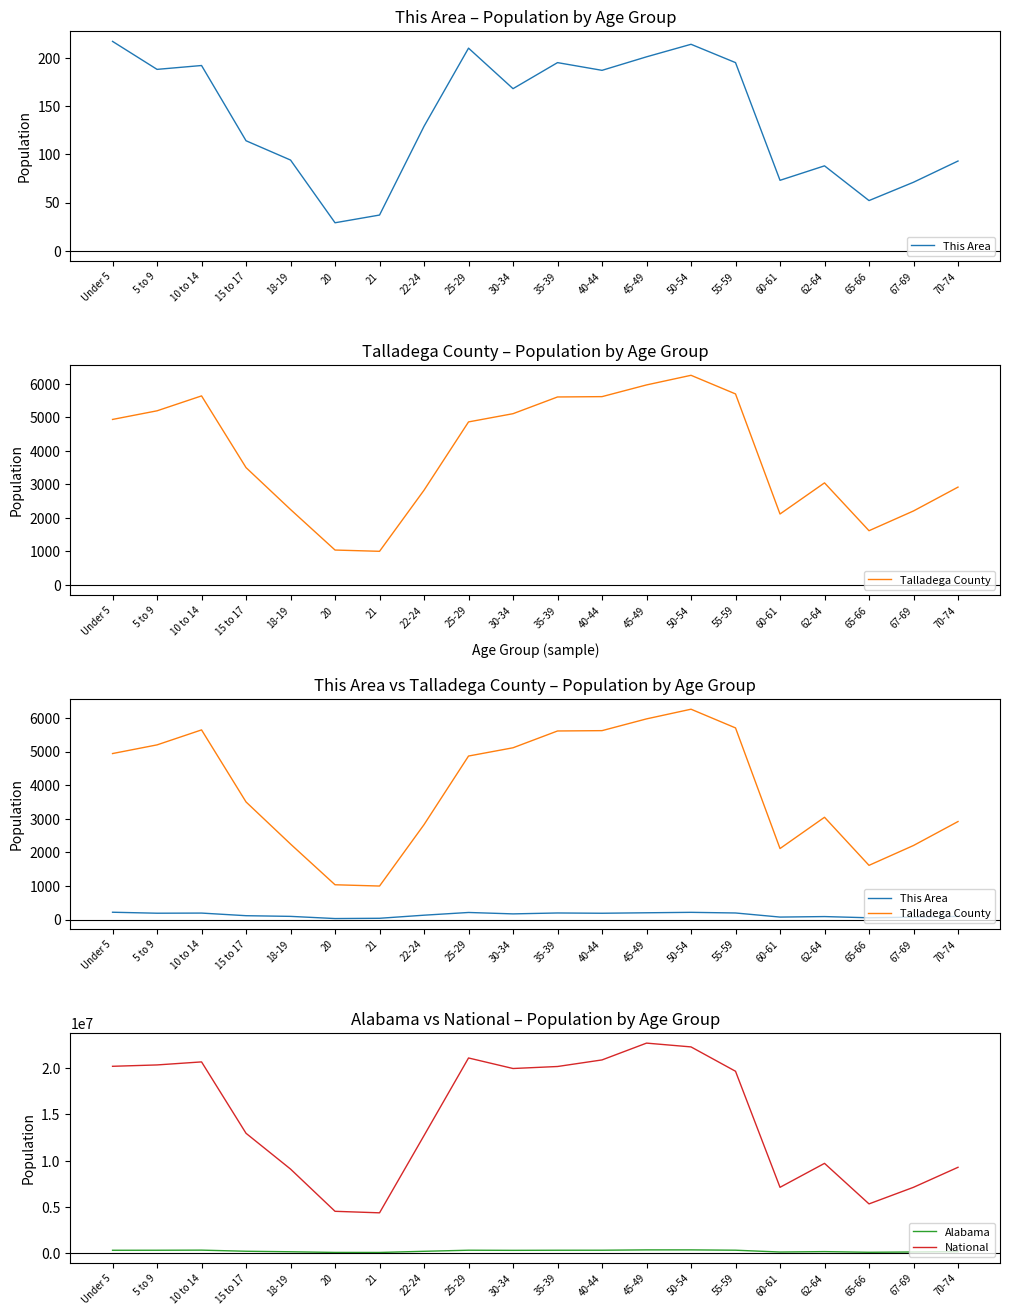

What is the label of the 14th point from the right?

21